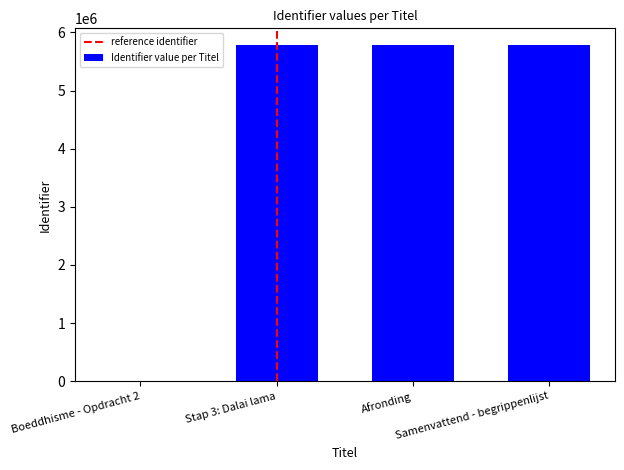

How many series are shown in this chart?

1